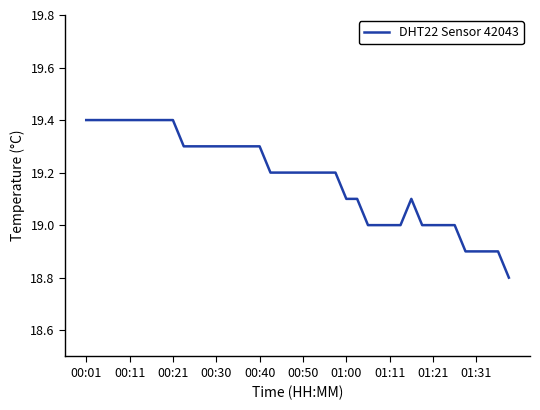

What is the difference between the maximum and minimum values?

0.6